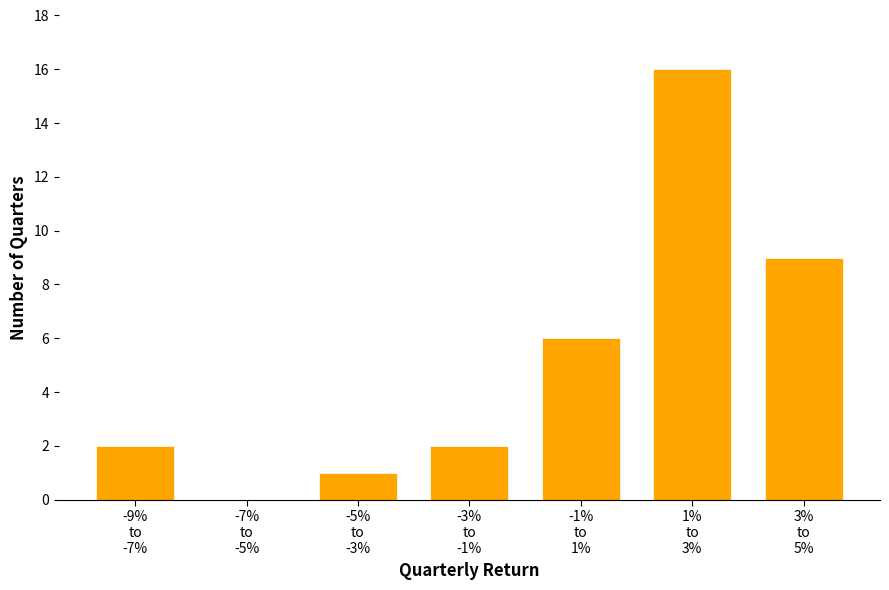

What is the maximum value shown in the chart?

16